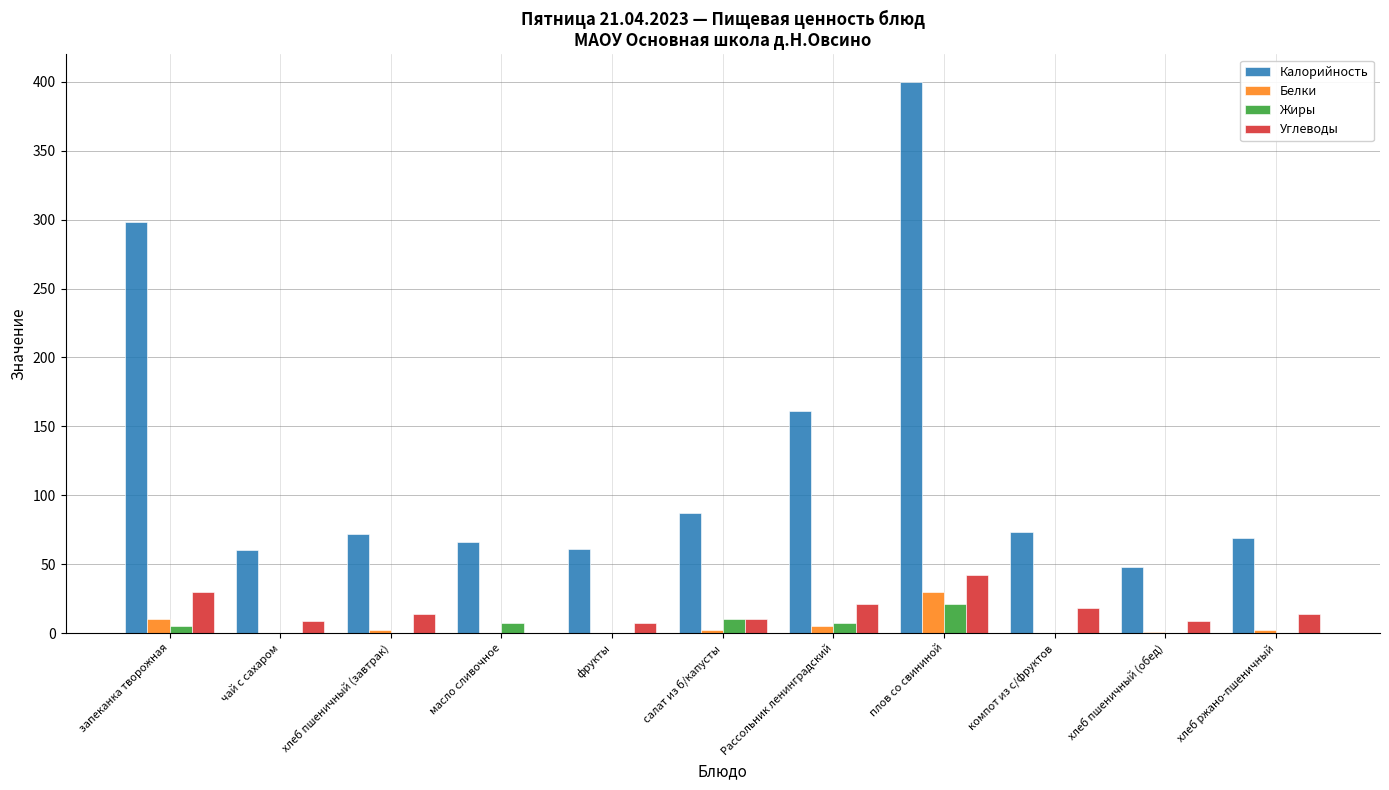

The value of Калорийность at фрукты is 106. True or false?

False